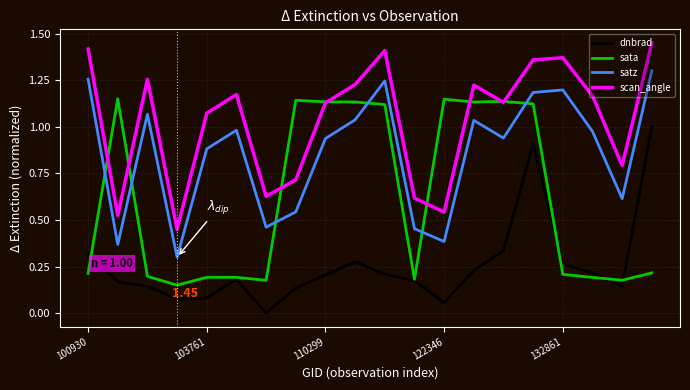

Rank the series by their average value, from highest to lowest.

scan_angle, satz, sata, dnbrad